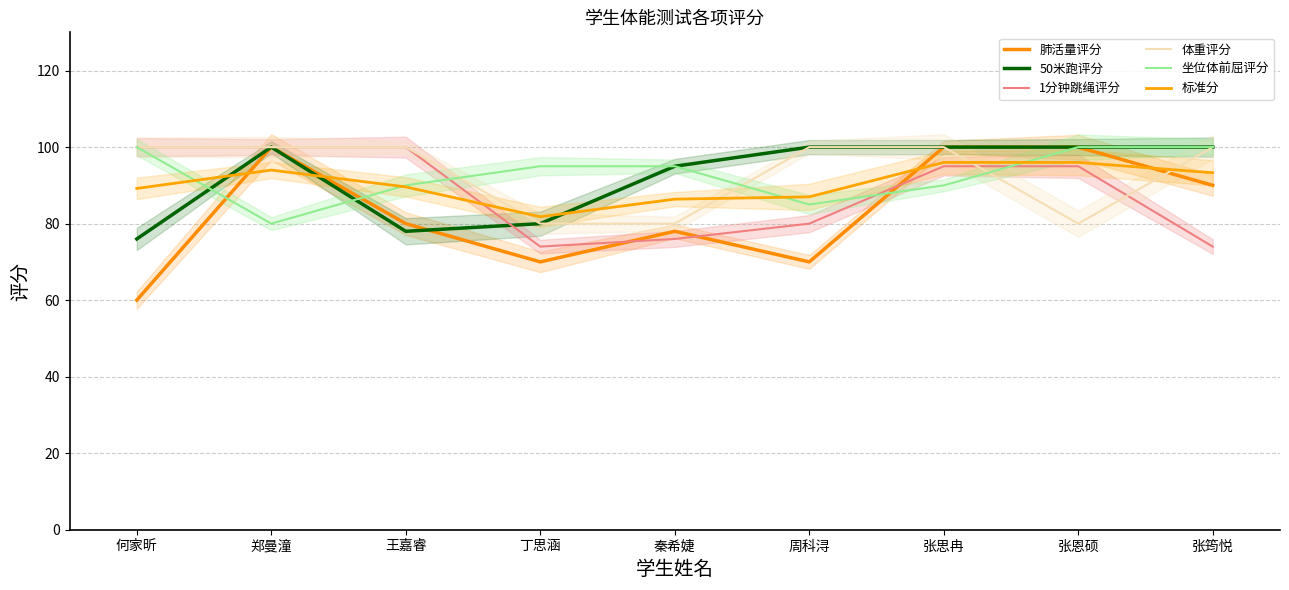

Which series has the largest total across all categories?

体重评分